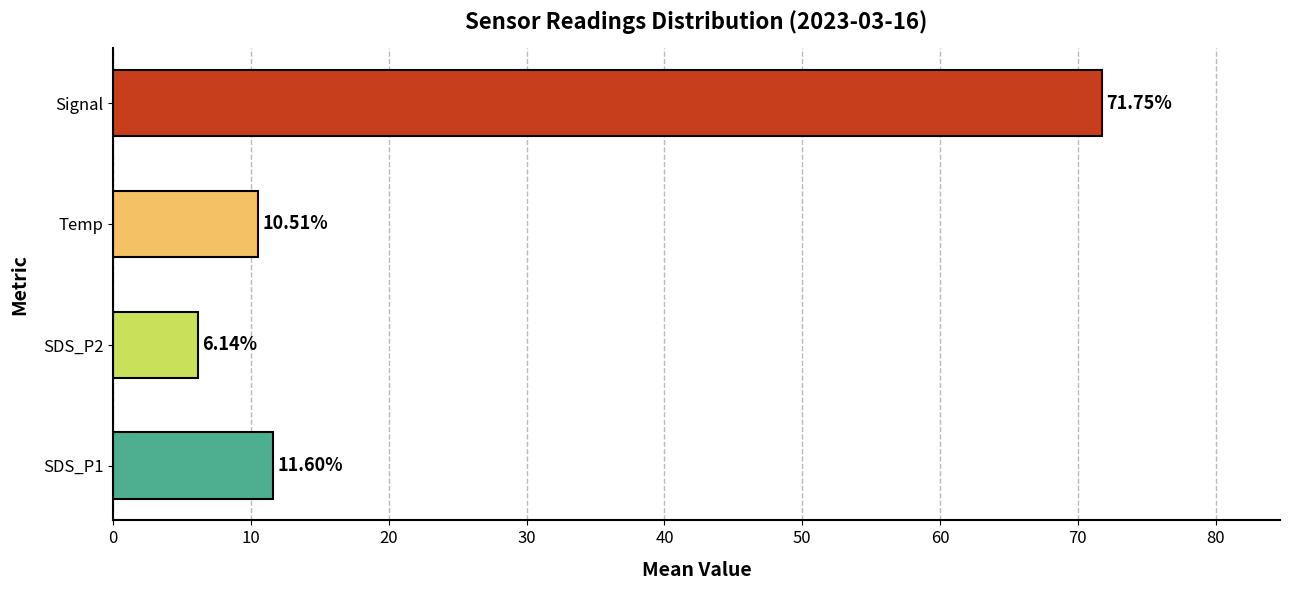

Count the number of categories in the chart.

4